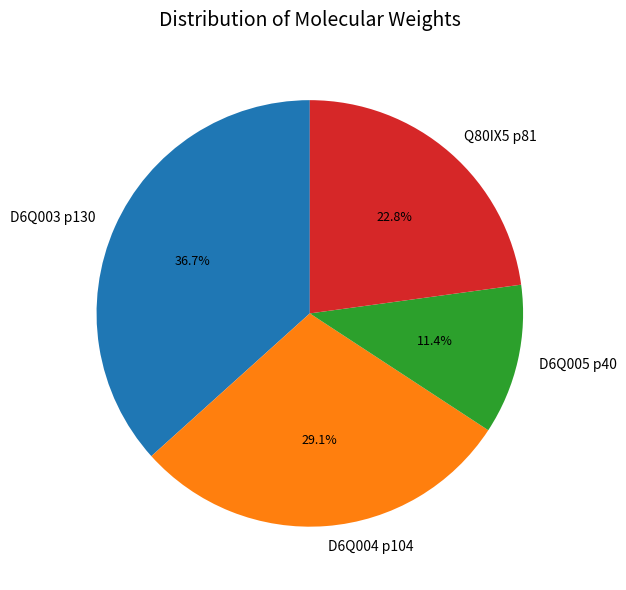

Is there any slice that represents more than half of the pie?

No